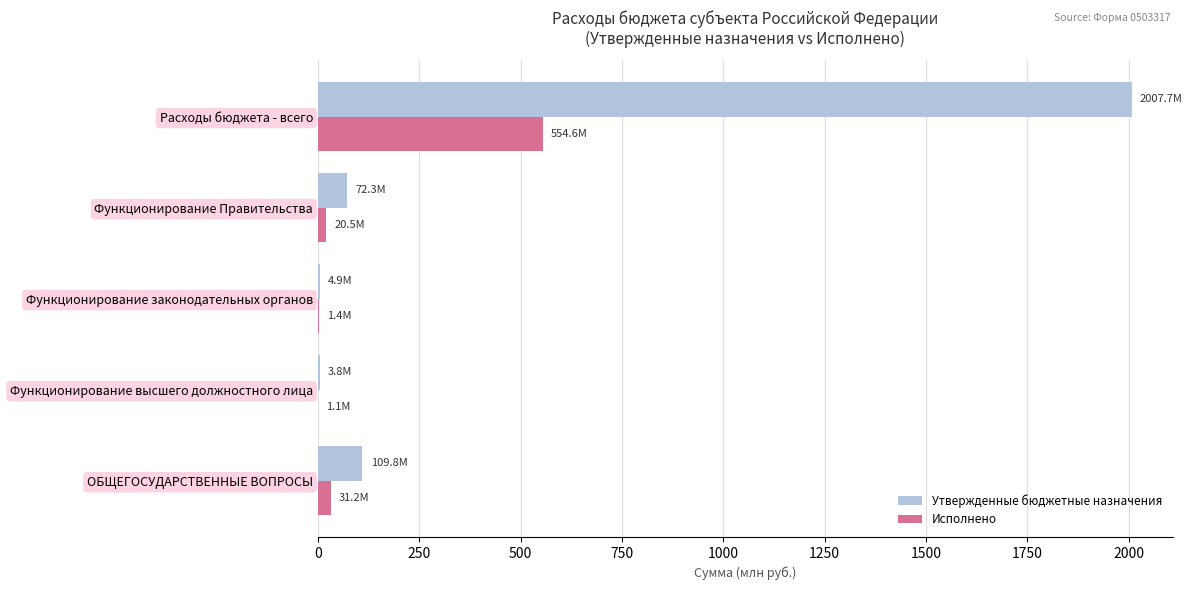

At which label is Утвержденные бюджетные назначения closest to 1005?

ОБЩЕГОСУДАРСТВЕННЫЕ ВОПРОСЫ